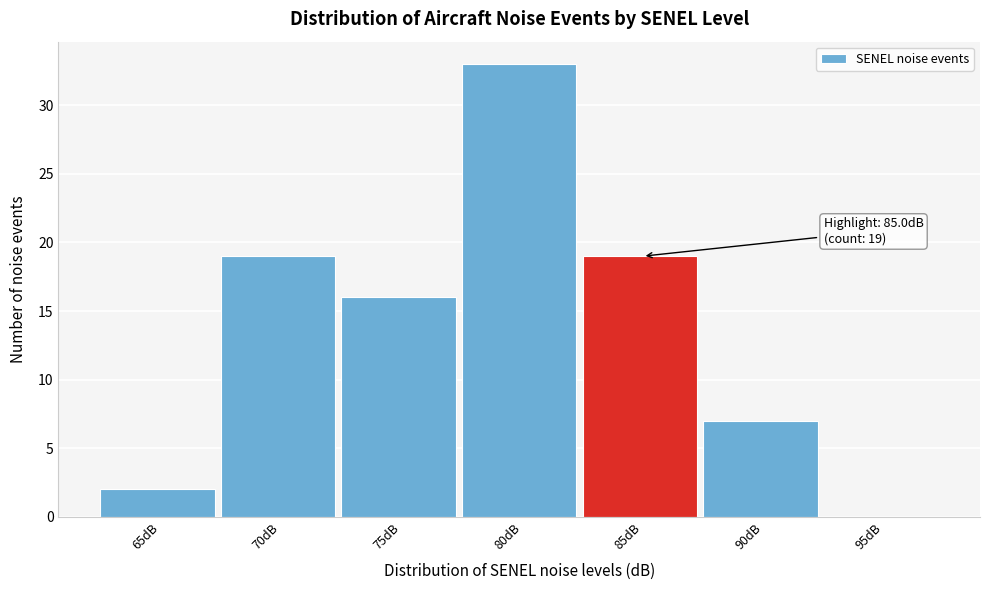

Reading left to right, what are all the values shown in this chart?

65dB=2	70dB=19	75dB=16	80dB=33	85dB=19	90dB=7	95dB=0